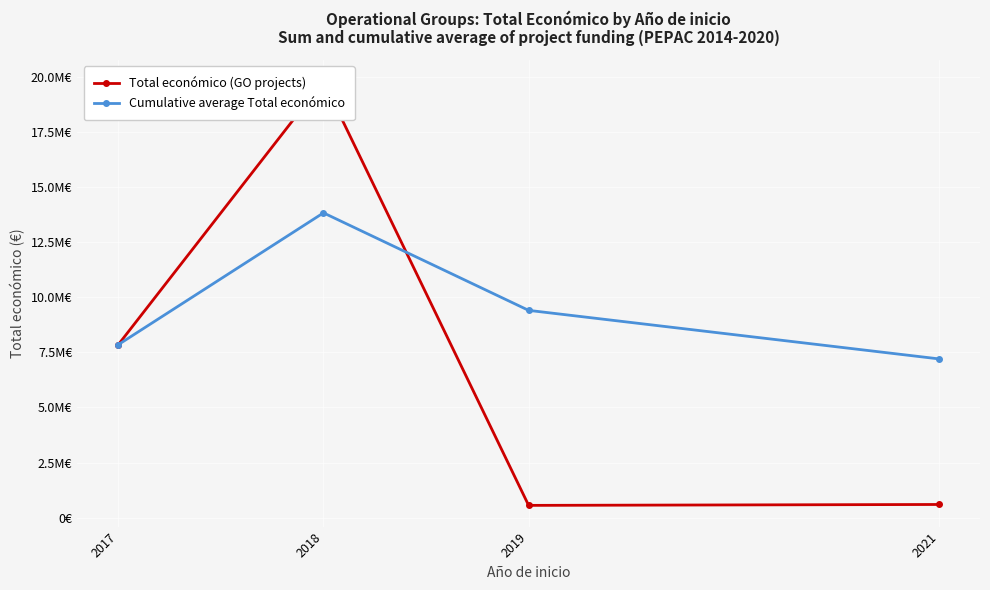

At which label does Total económico (GO projects) reach its peak?

2018